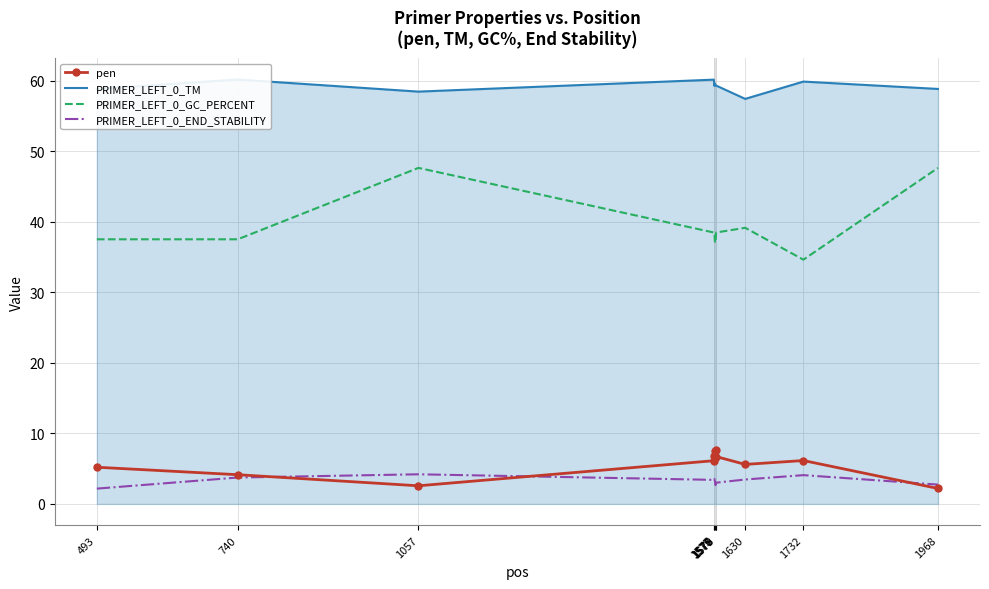

True or false: PRIMER_LEFT_0_GC_PERCENT has a value of 47.6 at 1968.

True